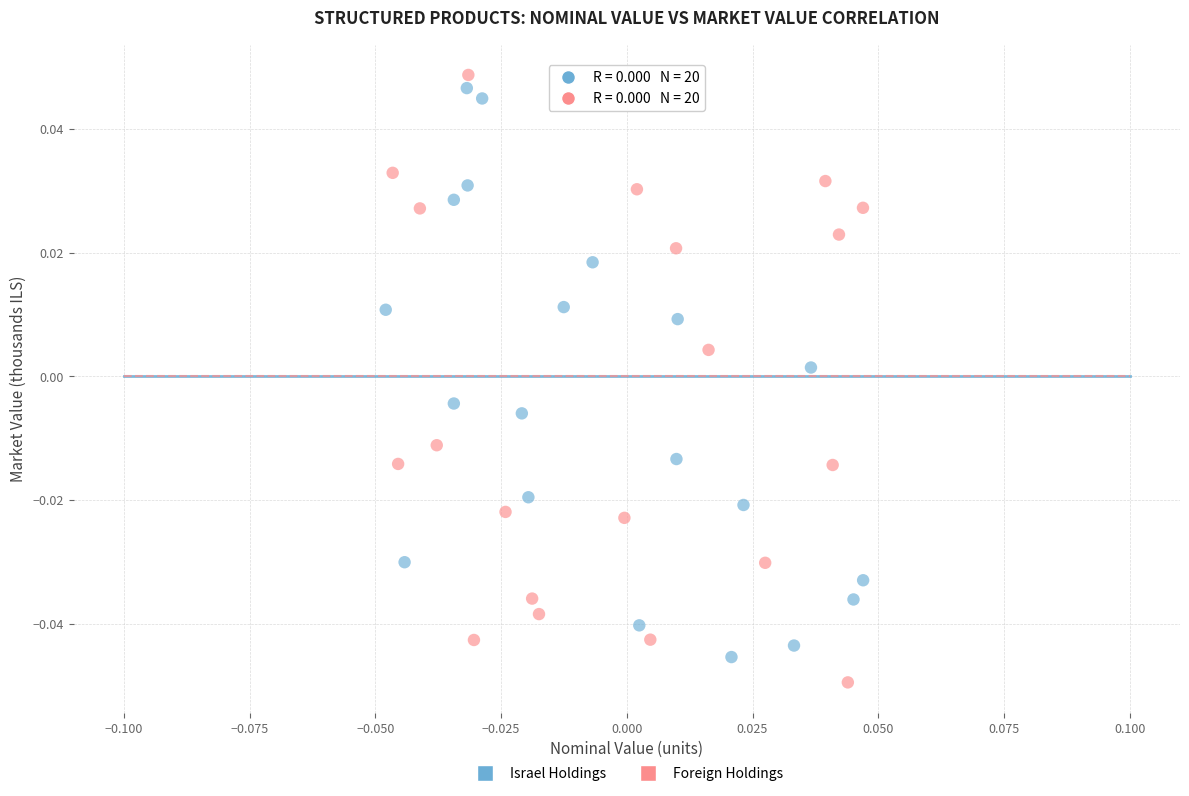

What are all the series names shown in the legend?

Israel Holdings, Foreign Holdings